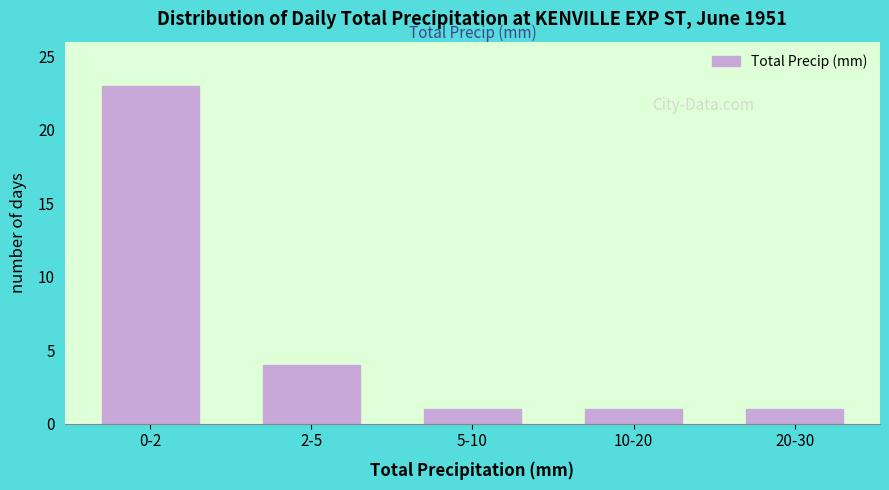

Reading right to left, transcribe all the data shown in this chart.

20-30=1	10-20=1	5-10=1	2-5=4	0-2=23